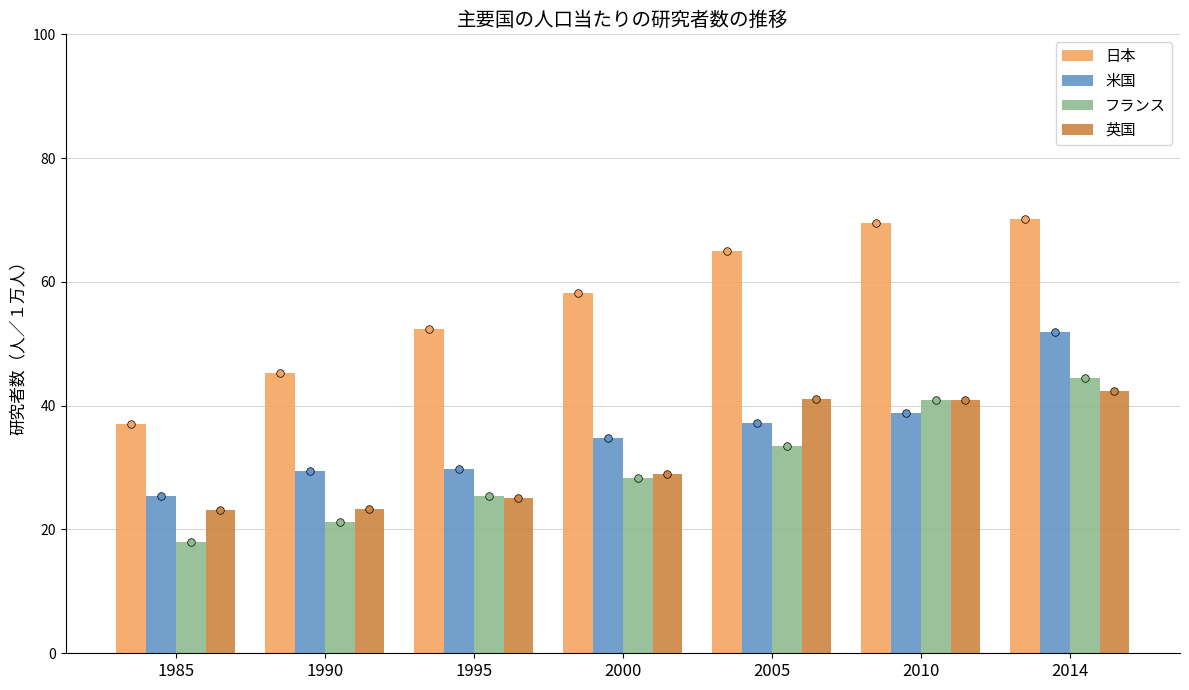

What is the total value across all series at 2010?

189.9